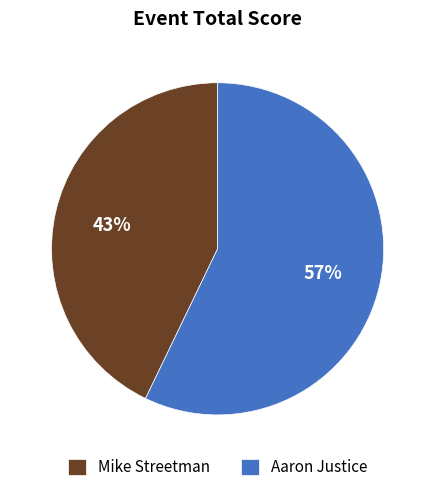

What is the ratio of the value at Aaron Justice to the value at Mike Streetman?

1.3